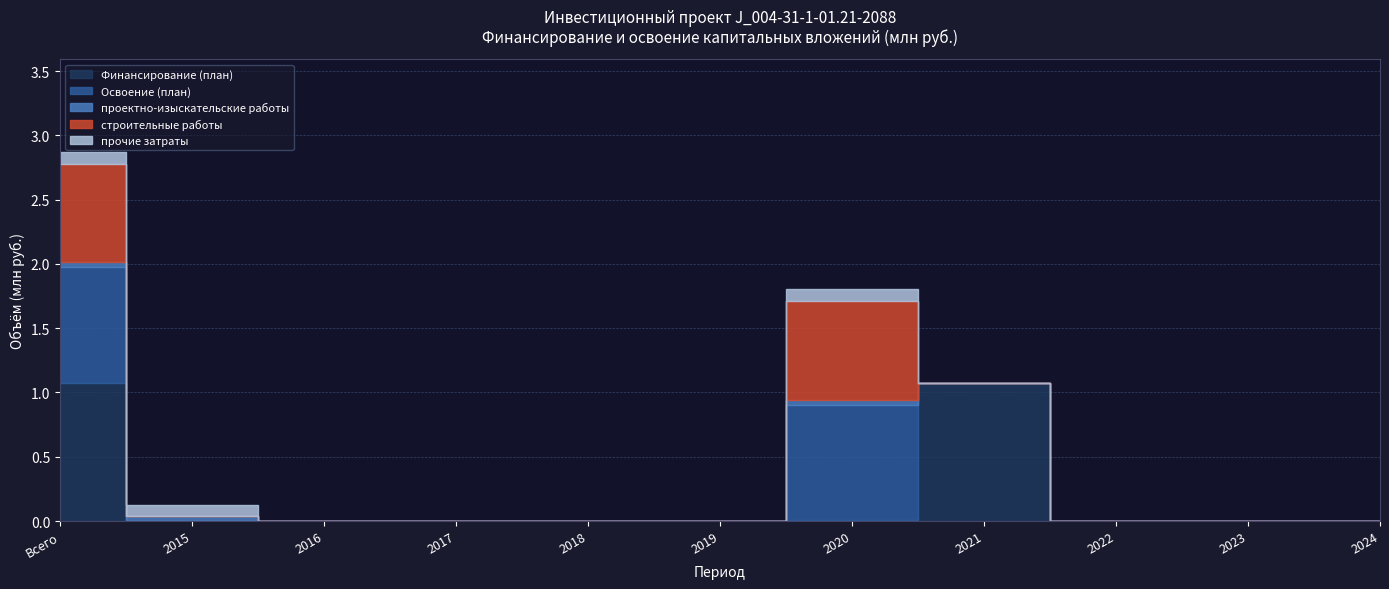

The value of строительные работы at 2016 is 0.0. True or false?

True